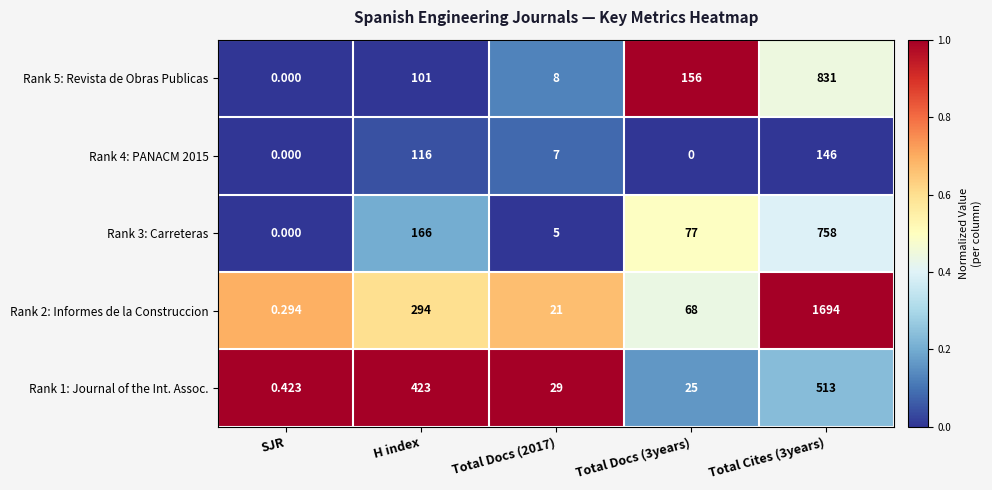

Where is Rank 4: PANACM 2015 nearest to the value 73?

H index